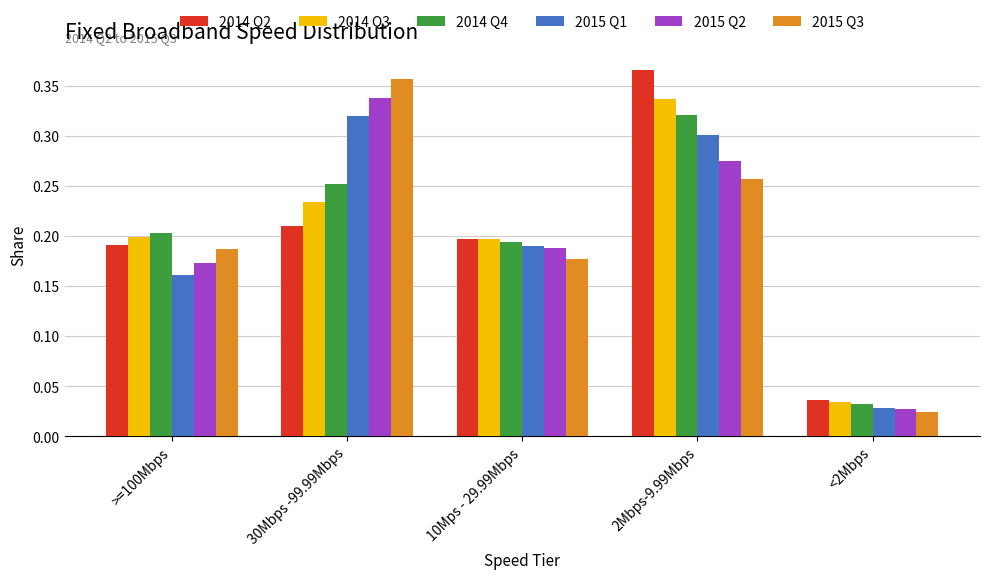

How many bars are there in total?

30